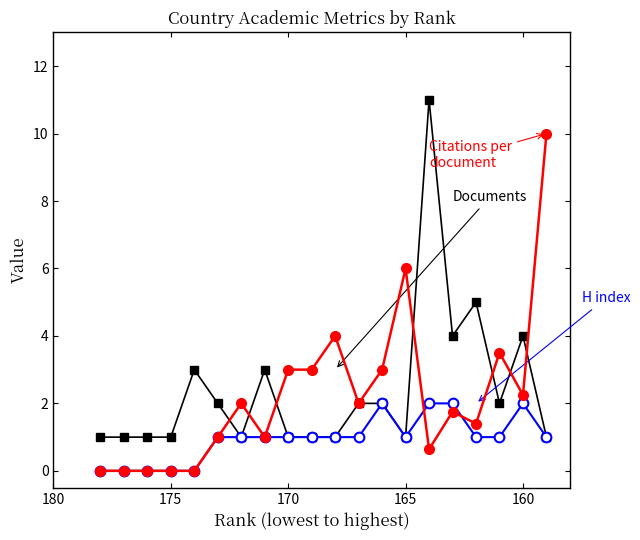

Which series has the largest total across all categories?

Documents